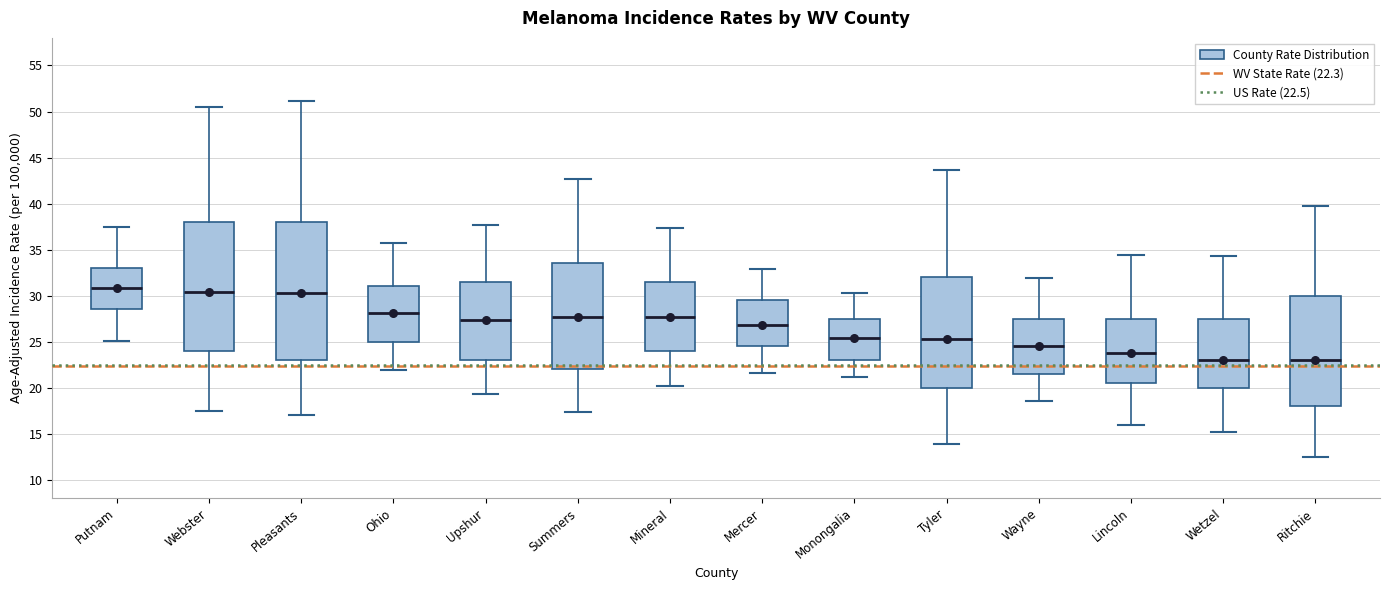

Reading left to right, read every box against the y-axis: the position of its median line, the range the box covers, and the ends of its whiskers. The values are not printed on the chart, so give them approximately, as read against the axis.

Putnam: median 31.0, box 28.5 to 33.0, whiskers 25.0 to 37.5
Webster: median 30.5, box 24.0 to 38.0, whiskers 17.5 to 50.5
Pleasants: median 30.5, box 23.0 to 38.0, whiskers 17.0 to 51.0
Ohio: median 28.0, box 25.0 to 31.0, whiskers 22.0 to 35.5
Upshur: median 27.5, box 23.0 to 31.5, whiskers 19.5 to 37.5
Summers: median 27.5, box 22.0 to 33.5, whiskers 17.5 to 42.5
Mineral: median 27.5, box 24.0 to 31.5, whiskers 20.0 to 37.5
Mercer: median 27.0, box 24.5 to 29.5, whiskers 21.5 to 33.0
Monongalia: median 25.5, box 23.0 to 27.5, whiskers 21.0 to 30.5
Tyler: median 25.5, box 20.0 to 32.0, whiskers 14.0 to 43.5
Wayne: median 24.5, box 21.5 to 27.5, whiskers 18.5 to 32.0
Lincoln: median 24.0, box 20.5 to 27.5, whiskers 16.0 to 34.5
Wetzel: median 23.0, box 20.0 to 27.5, whiskers 15.0 to 34.5
Ritchie: median 23.0, box 18.0 to 30.0, whiskers 12.5 to 39.5